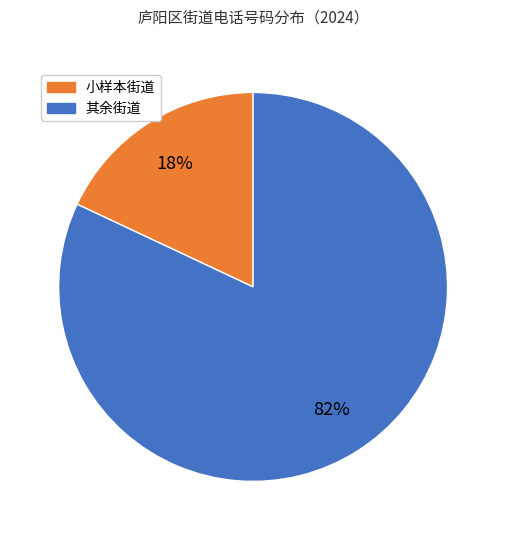

How many segments does this pie chart have?

2